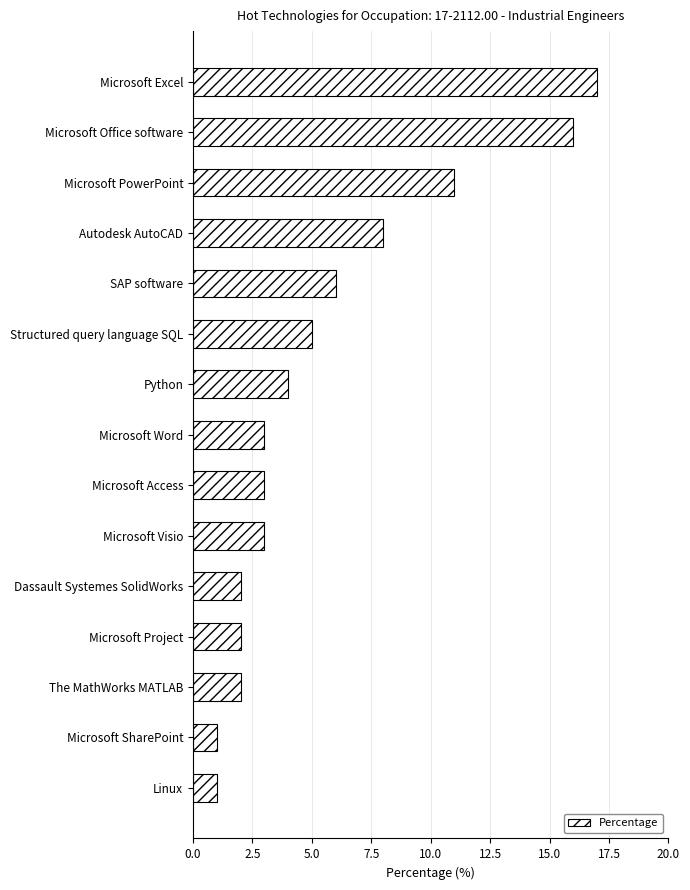

What is the greatest value displayed?

17